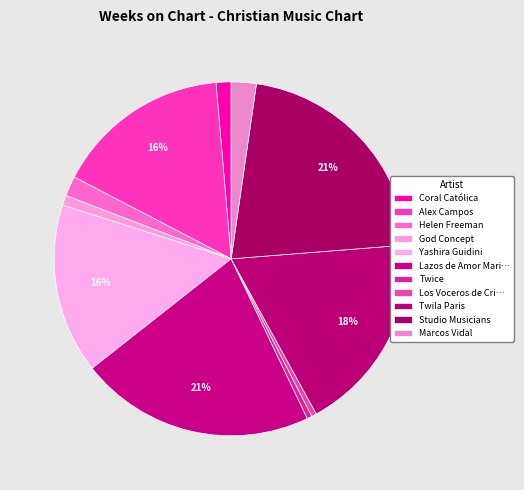

Which slice is the largest?

Lazos de Amor Mariano